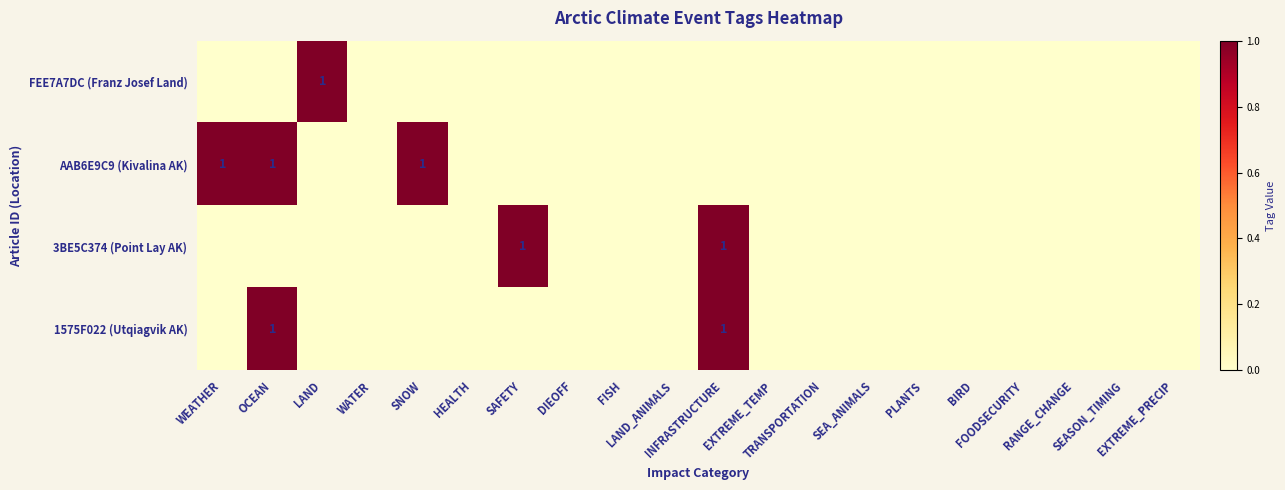

True or false: FEE7A7DC (Franz Josef Land) has a value of 0 at RANGE_CHANGE.

True